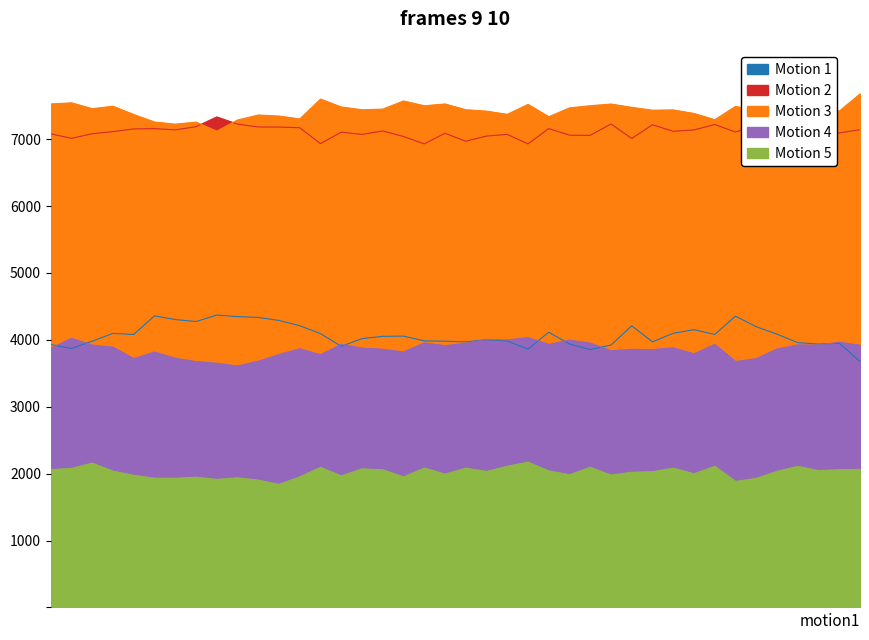

What is the average value of the Motion 2 series?

7112